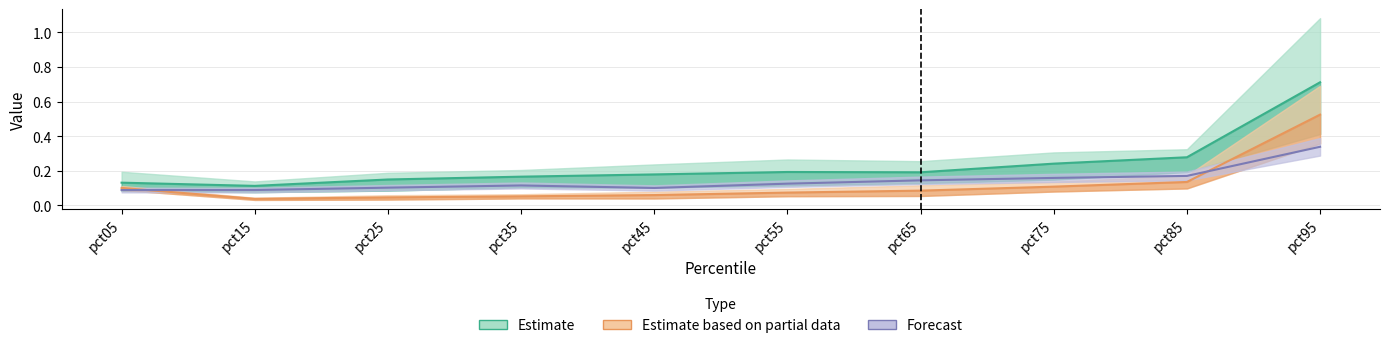

How many interior local valleys does the Jan series have?

2